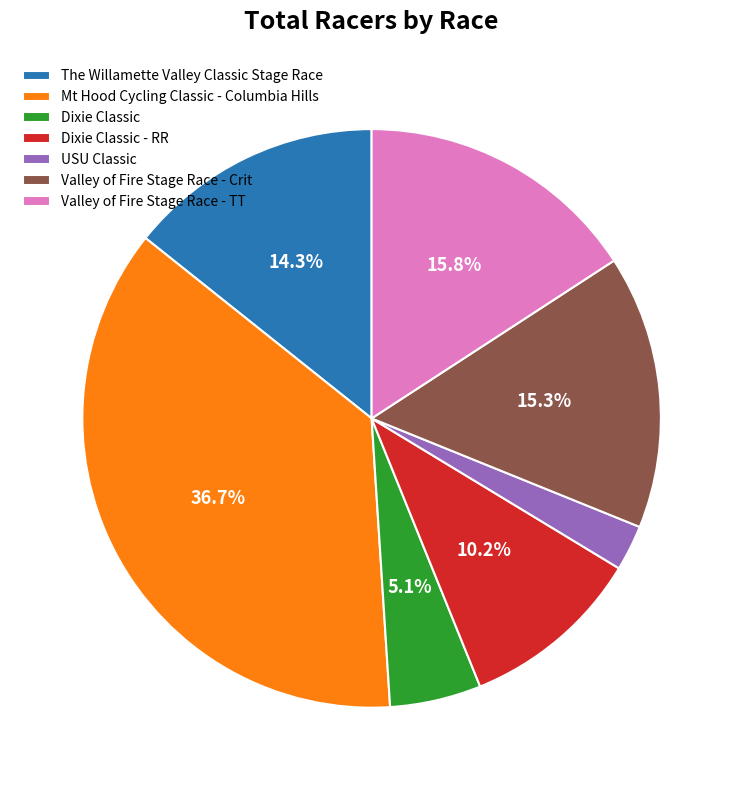

What percentage is the Dixie Classic - RR slice, to the nearest percent?

10%